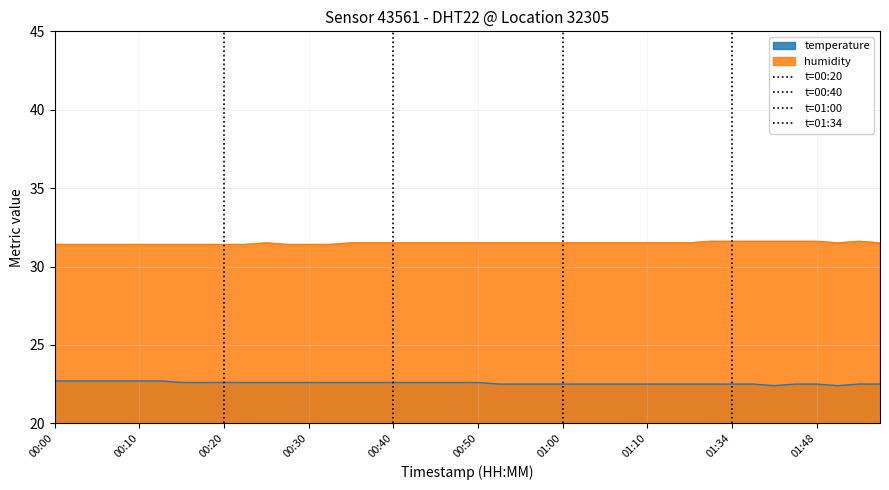

The temperature series shows 22.7 at 00:10. True or false?

True